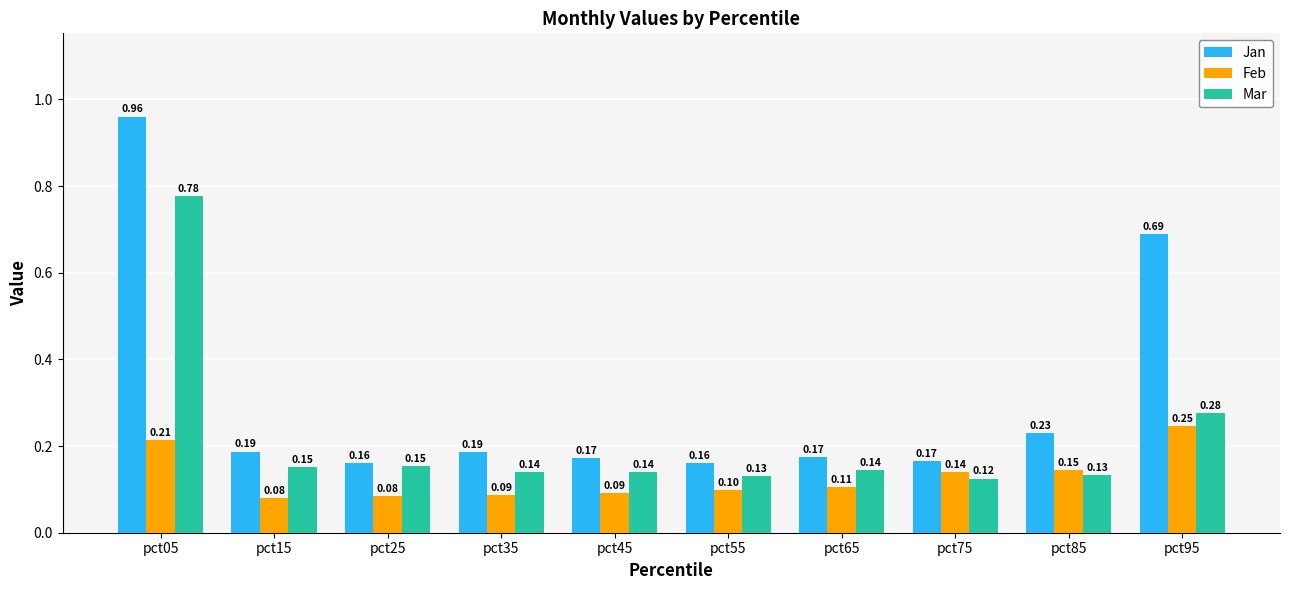

Rank the series by their average value, from lowest to highest.

Feb, Mar, Jan